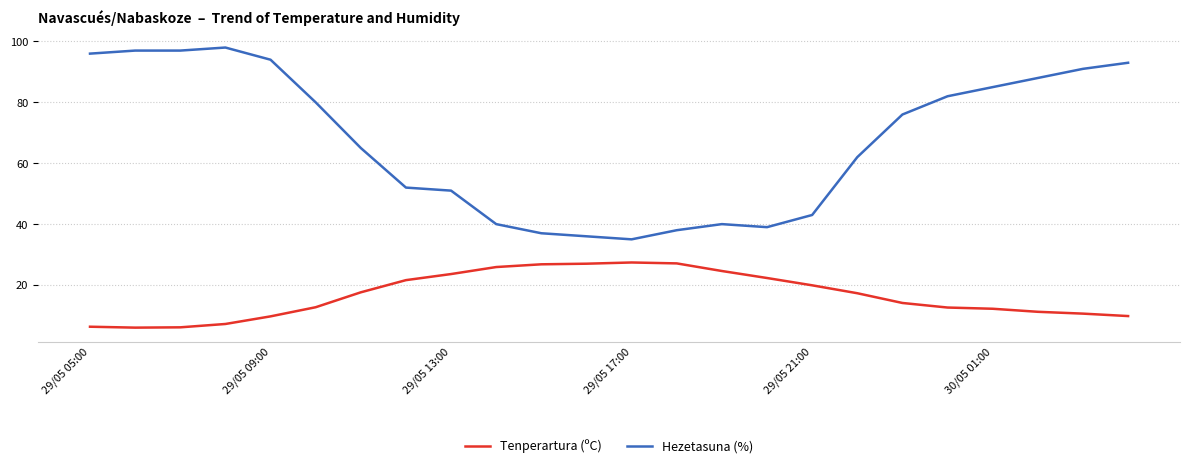

What is the highest value of the Tenperartura (ºC) series?

27.4